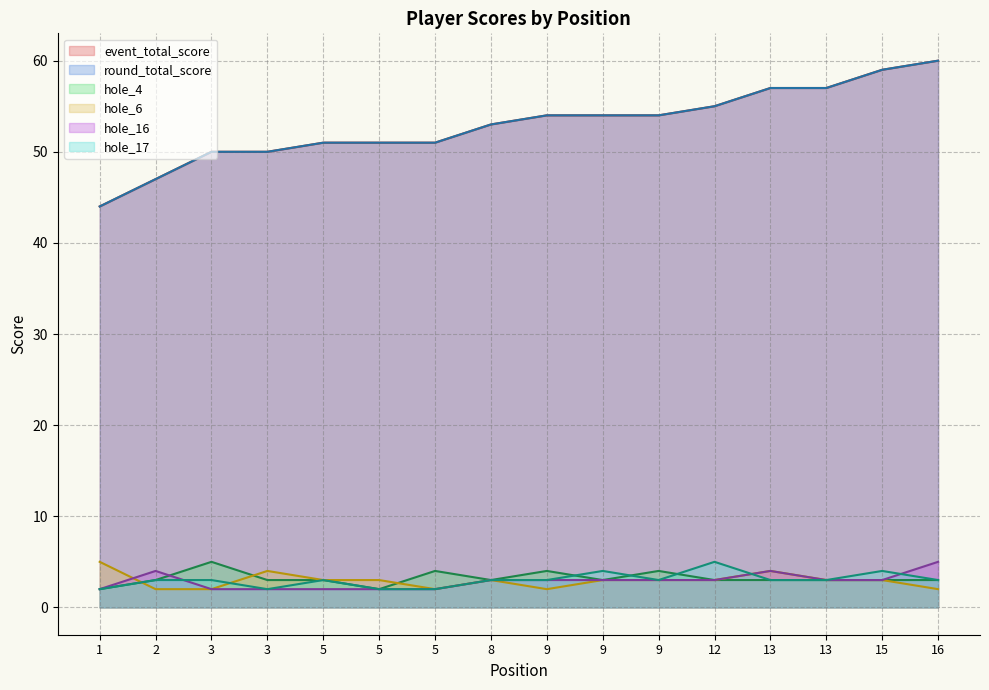

The hole_4 series shows 4 at 5. True or false?

False